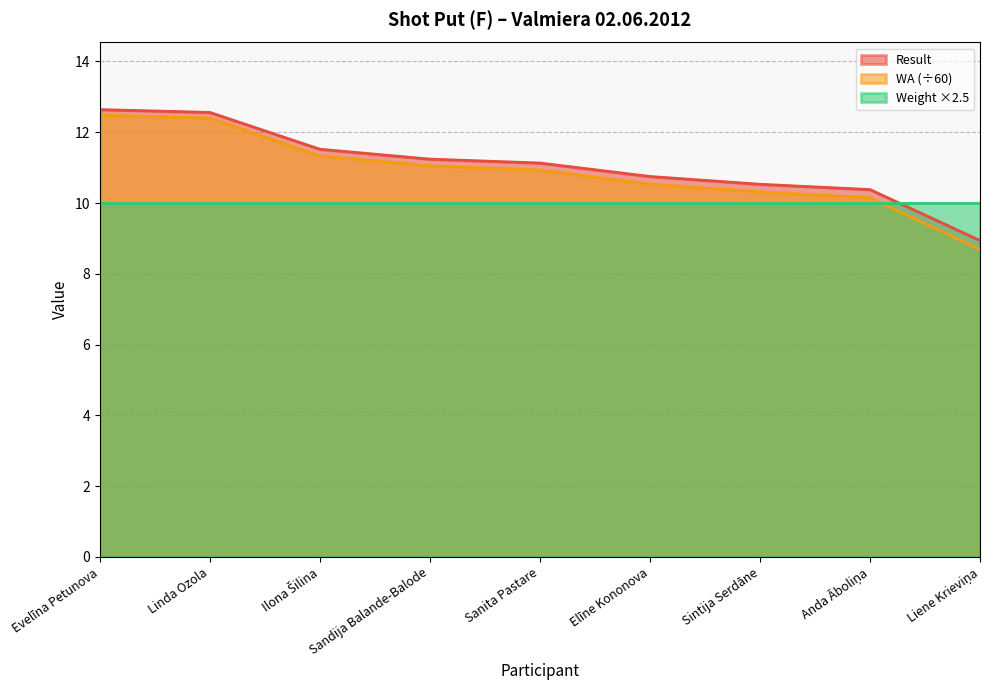

What is the difference between the Result values at Evelīna Petunova and Linda Ozola?

0.1